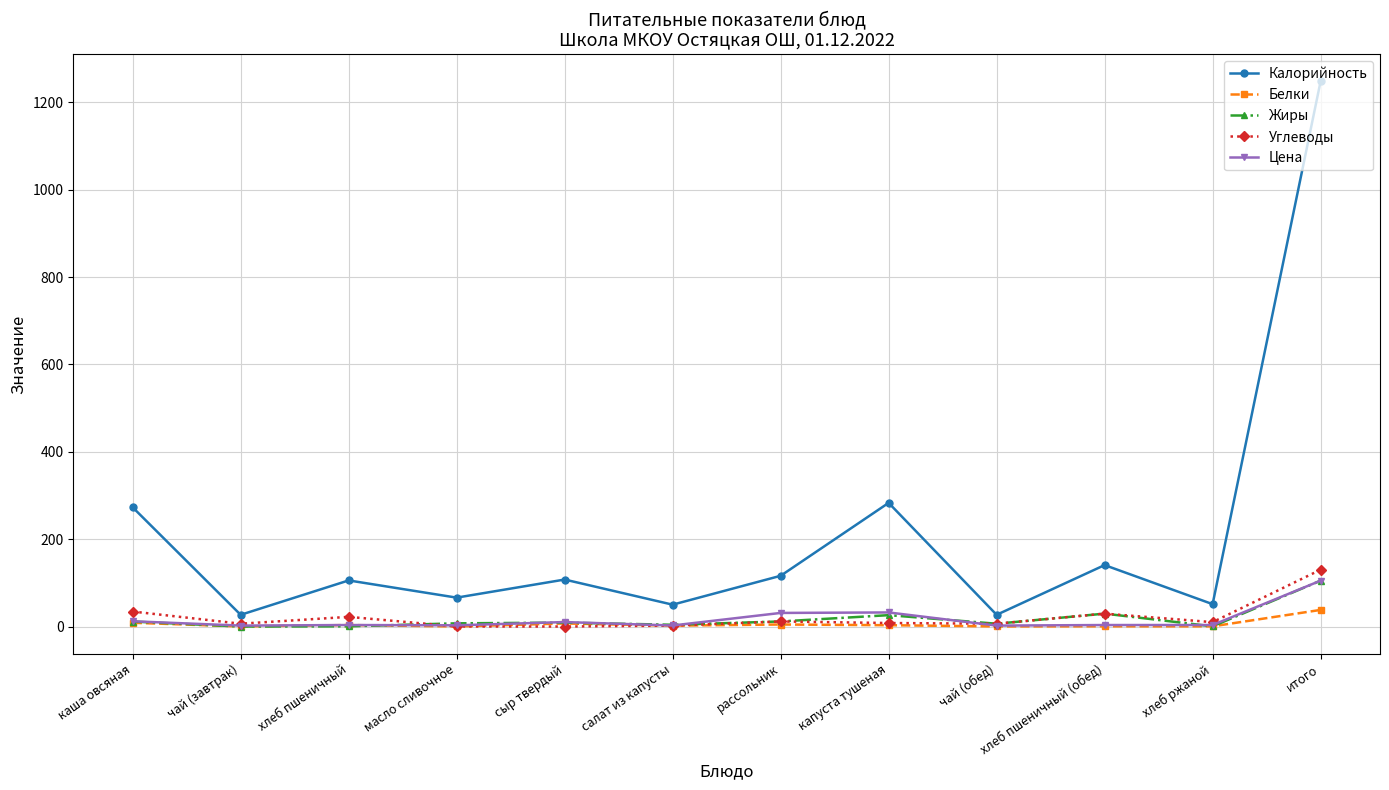

True or false: Калорийность has a value of 51.2 at хлеб ржаной.

True